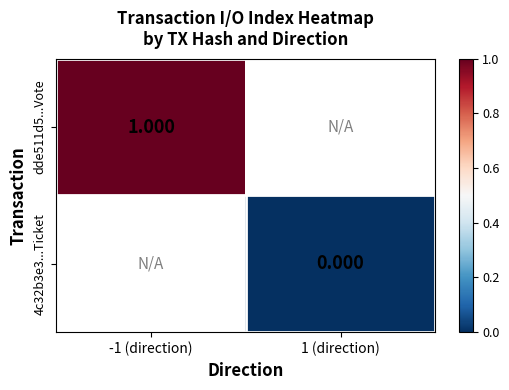

Is the value of 4c32b3e3...Ticket at 1 (direction) greater than the value of dde511d5...Vote at -1 (direction)?

No